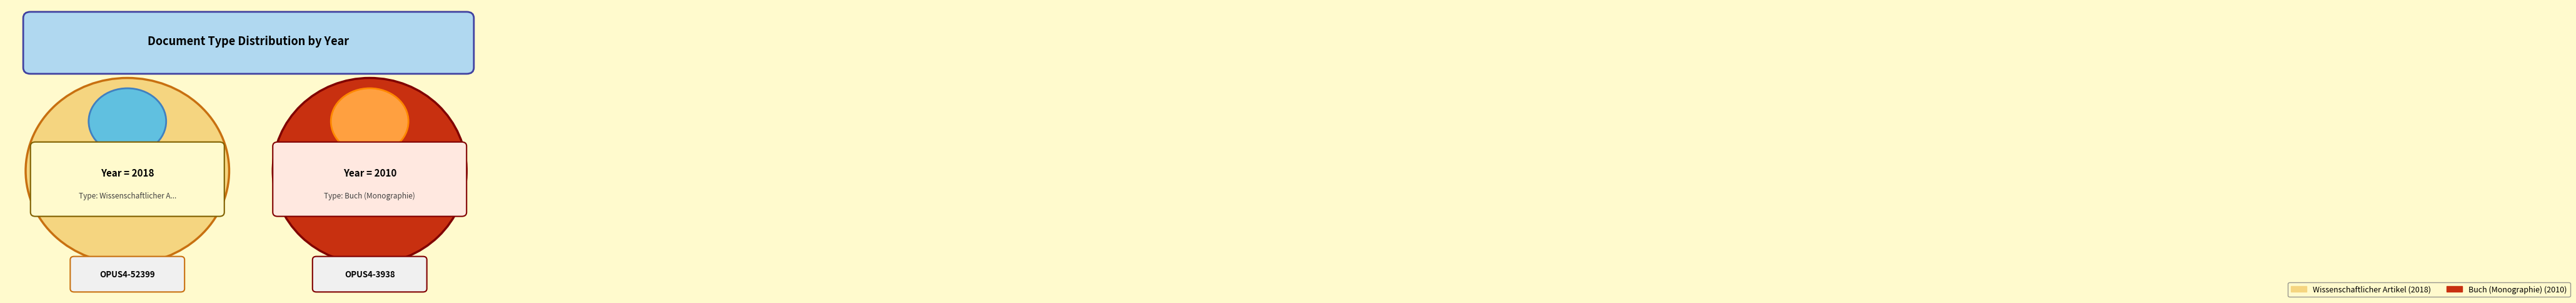

Does any single category account for the majority?

Yes